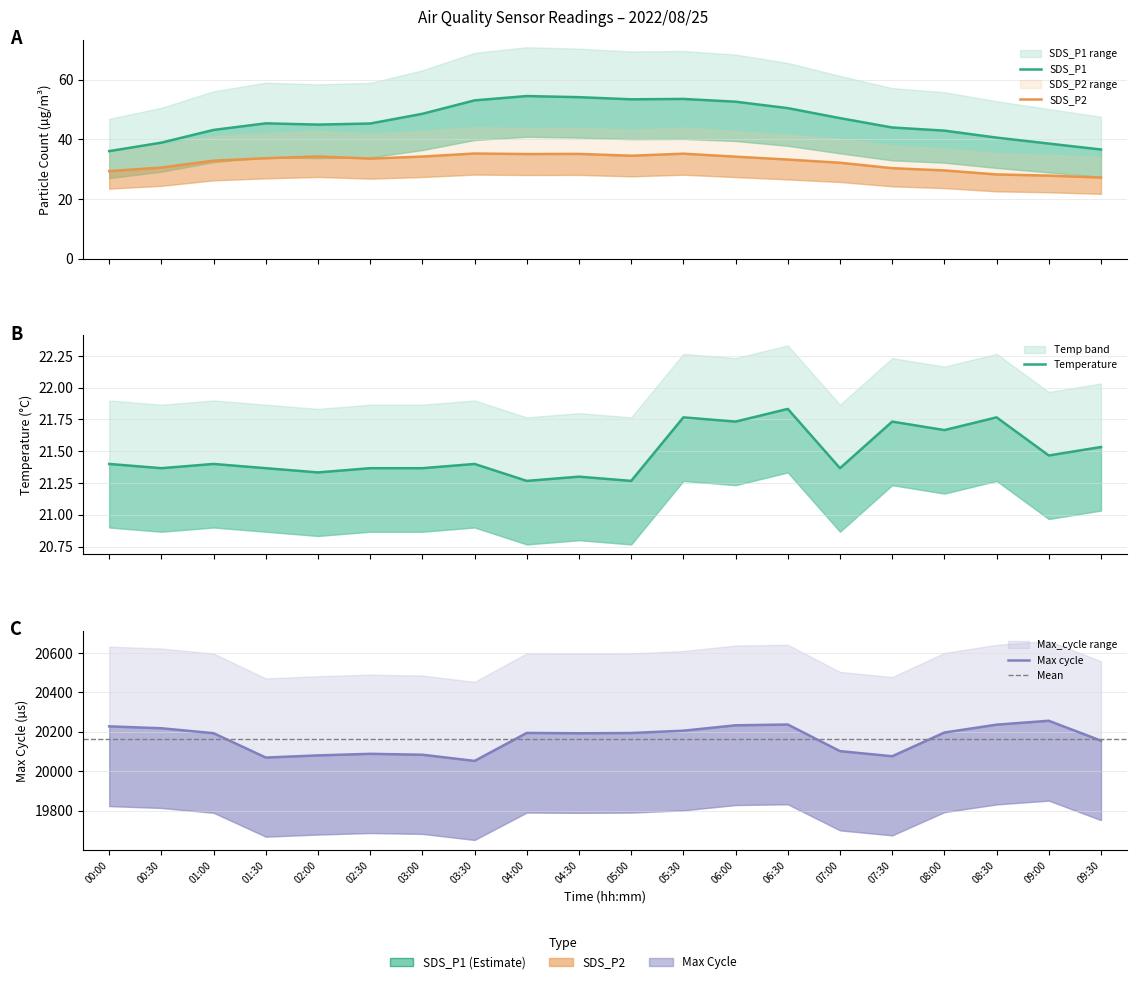

How many lines are shown in the chart?

5